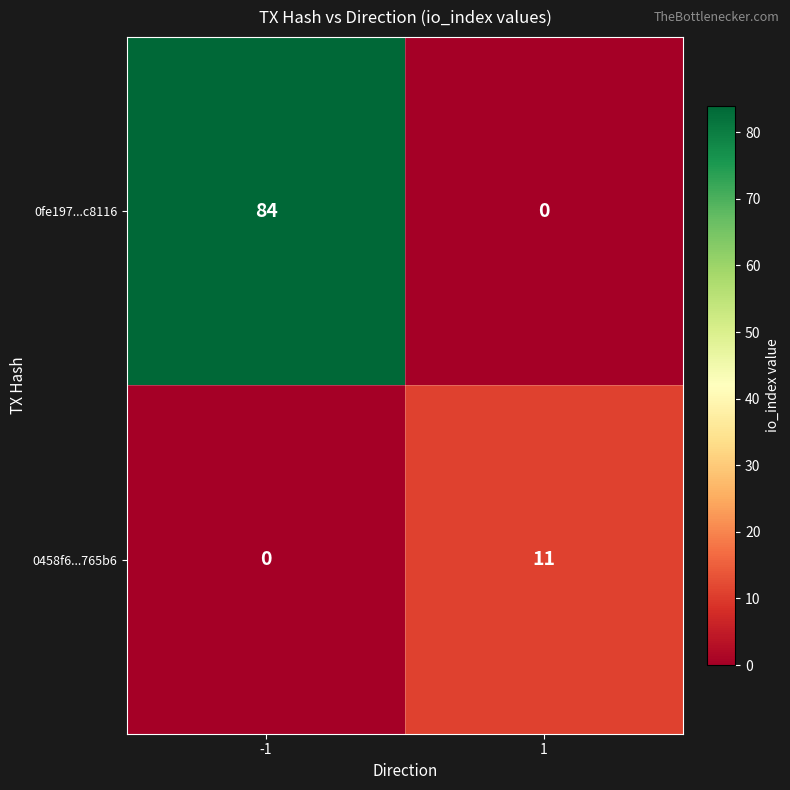

The value of 0458f6...765b6 at -1 is 0. True or false?

True